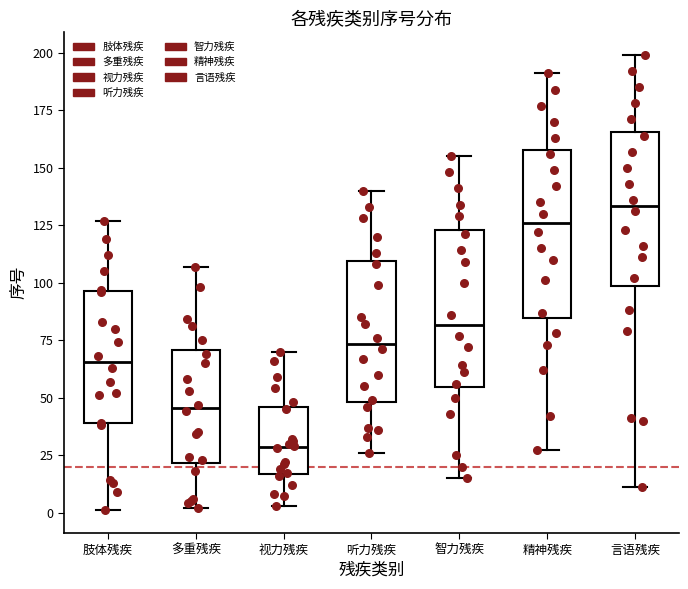

Where is the upper edge of the box for 视力残疾 on the y-axis? The values are not printed on the chart, so give them approximately, as read against the axis.

45